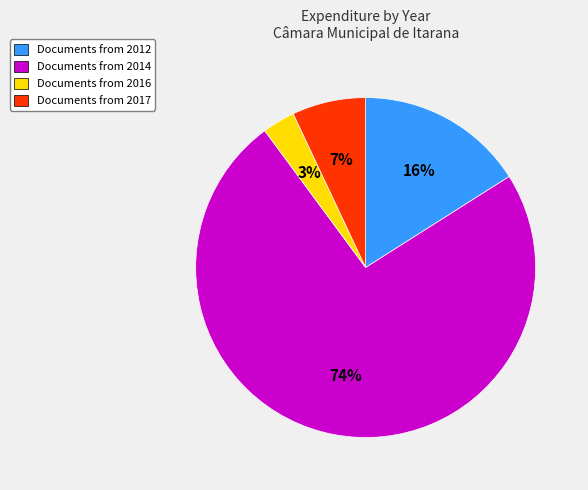

What is the smallest slice in the pie chart?

Documents from 2016